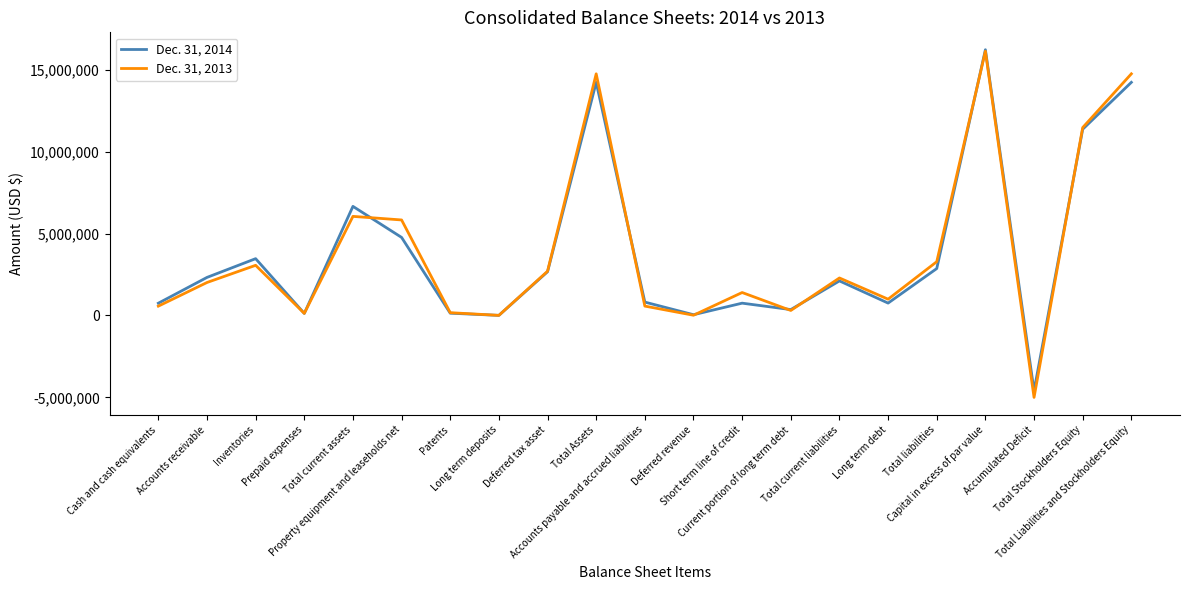

At how many categories does at least one series exceed 5365326?

6